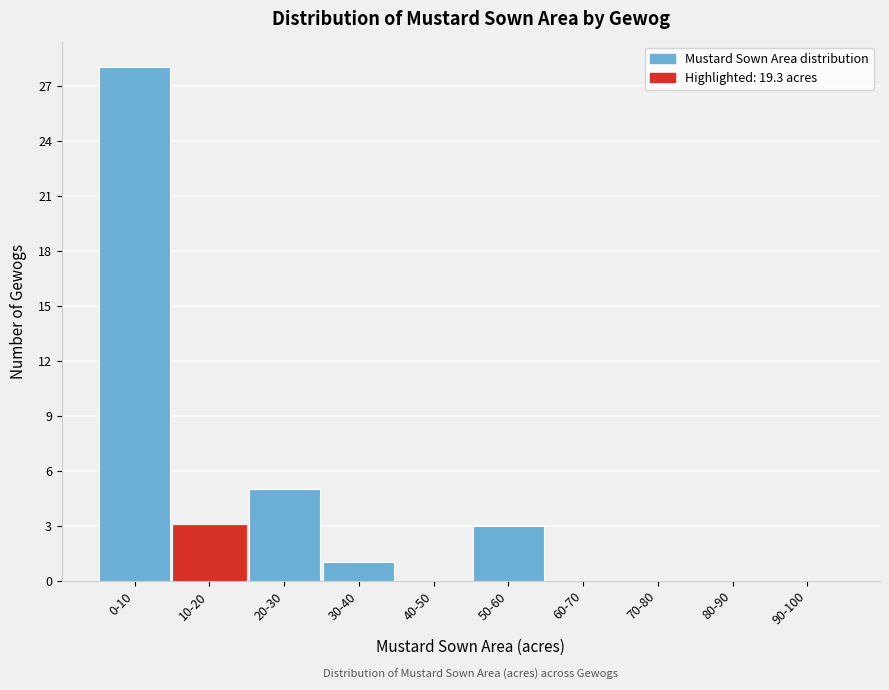

Reading left to right, extract all data points from this chart.

0-10=28	10-20=3	20-30=5	30-40=1	40-50=0	50-60=3	60-70=0	70-80=0	80-90=0	90-100=0